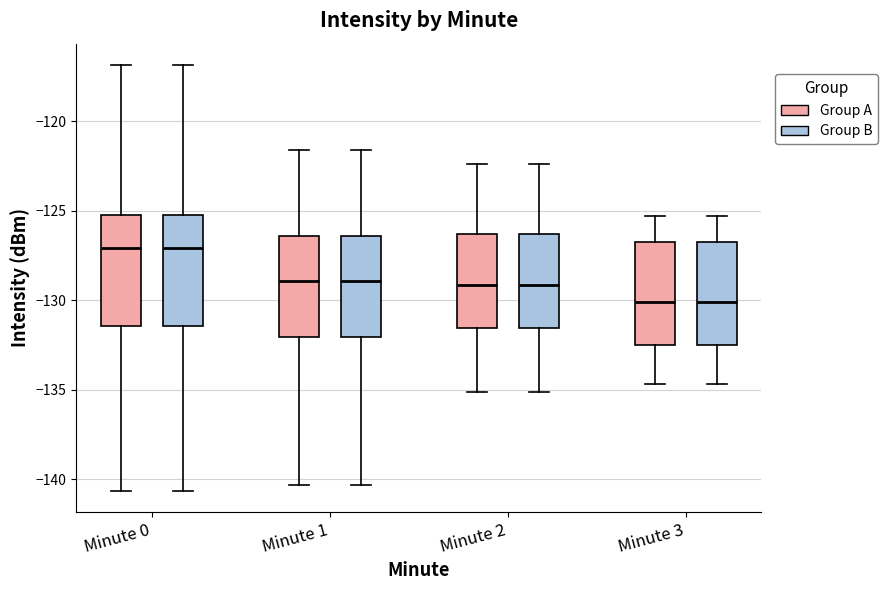

Reading left to right, transcribe this box plot: for each box, give where its median line is, the range the box spans, and where its two whiskers end, as read against the y-axis. The values are not printed on the chart, so give them approximately, as read against the axis.

Minute 0 (Group A): median -127.0, box -131.5 to -125.0, whiskers -140.5 to -117.0
Minute 0 (Group B): median -127.0, box -131.5 to -125.0, whiskers -140.5 to -117.0
Minute 1 (Group A): median -129.0, box -132.0 to -126.5, whiskers -140.5 to -121.5
Minute 1 (Group B): median -129.0, box -132.0 to -126.5, whiskers -140.5 to -121.5
Minute 2 (Group A): median -129.0, box -131.5 to -126.5, whiskers -135.0 to -122.5
Minute 2 (Group B): median -129.0, box -131.5 to -126.5, whiskers -135.0 to -122.5
Minute 3 (Group A): median -130.0, box -132.5 to -126.5, whiskers -134.5 to -125.5
Minute 3 (Group B): median -130.0, box -132.5 to -126.5, whiskers -134.5 to -125.5